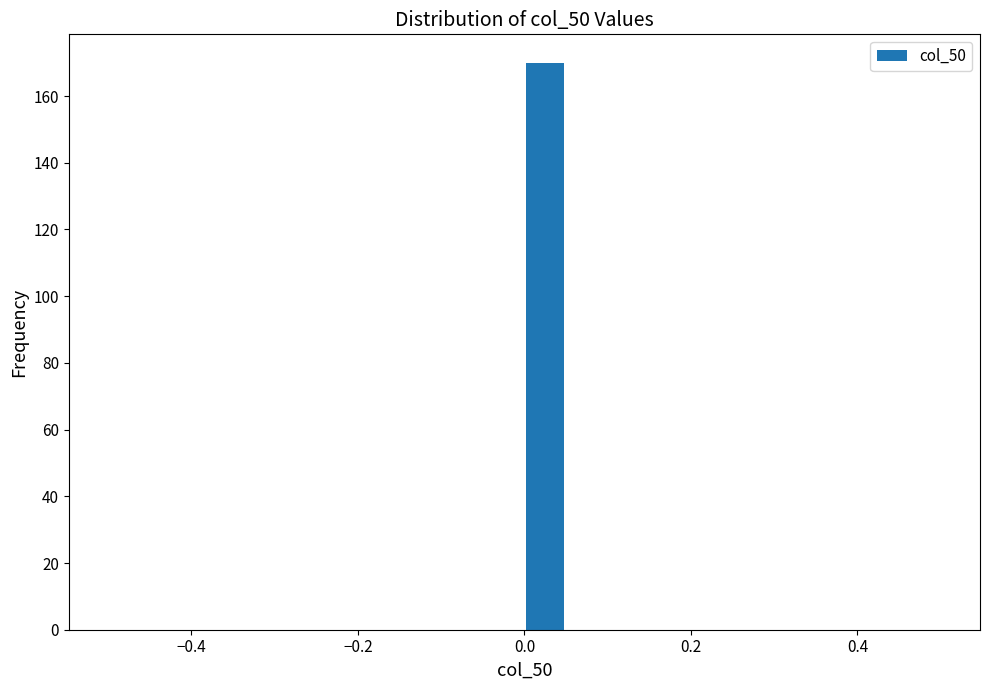

Read against the x-axis, roughly where is the centre of the tallest bar?

0.02